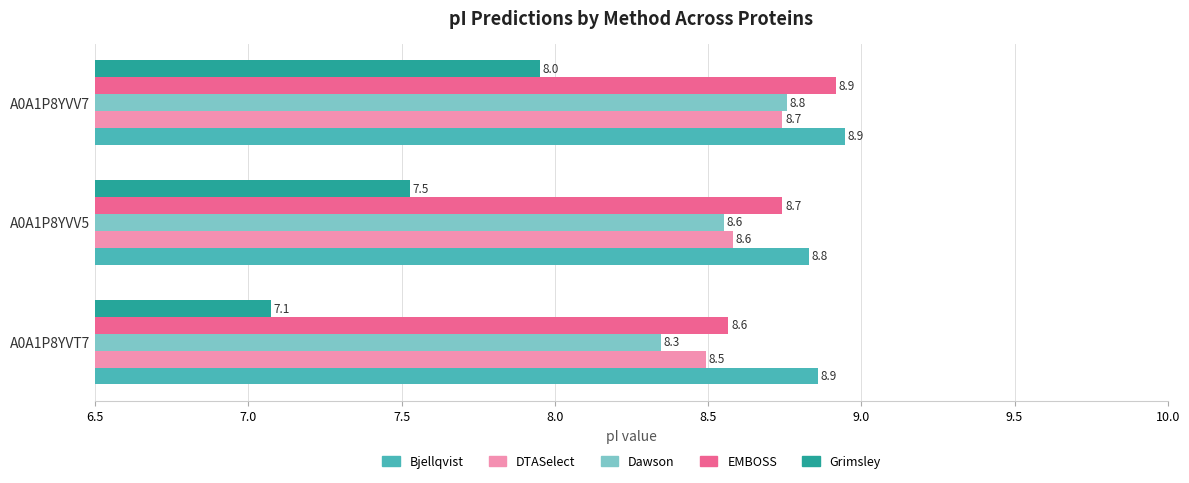

How many Bjellqvist values are between 8 and 9?

3